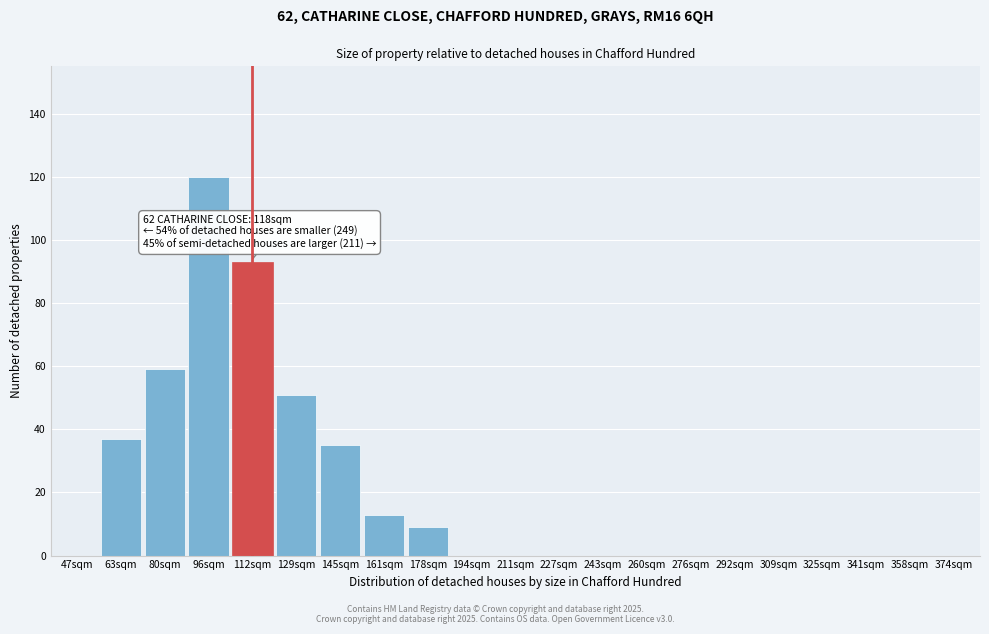

Reading left to right, extract all data points from this chart.

47sqm=0	63sqm=37	80sqm=59	96sqm=120	112sqm=93	129sqm=51	145sqm=35	161sqm=13	178sqm=9	194sqm=0	211sqm=0	227sqm=0	243sqm=0	260sqm=0	276sqm=0	292sqm=0	309sqm=0	325sqm=0	341sqm=0	358sqm=0	374sqm=0